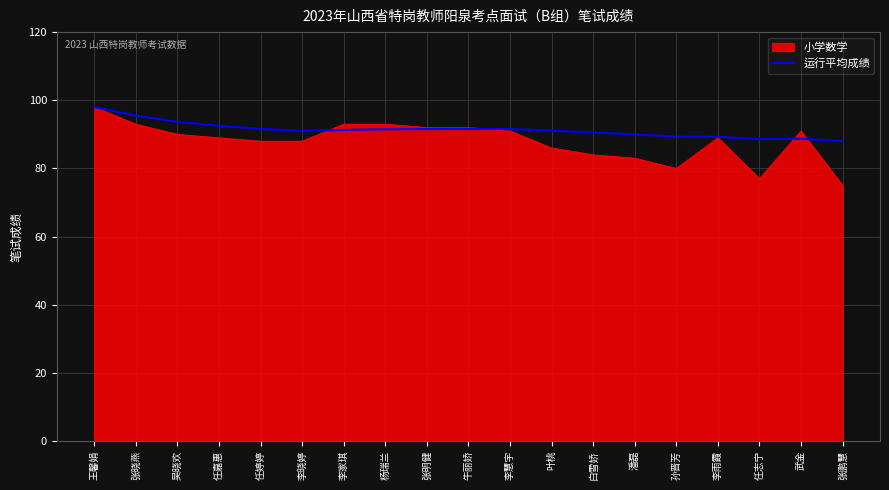

Is it true that 运行平均成绩 equals 88.0 at 张鹏慧?

True